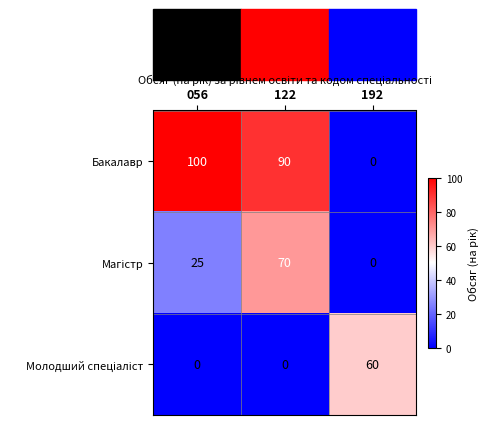

Which series has the largest range (max minus min)?

Бакалавр